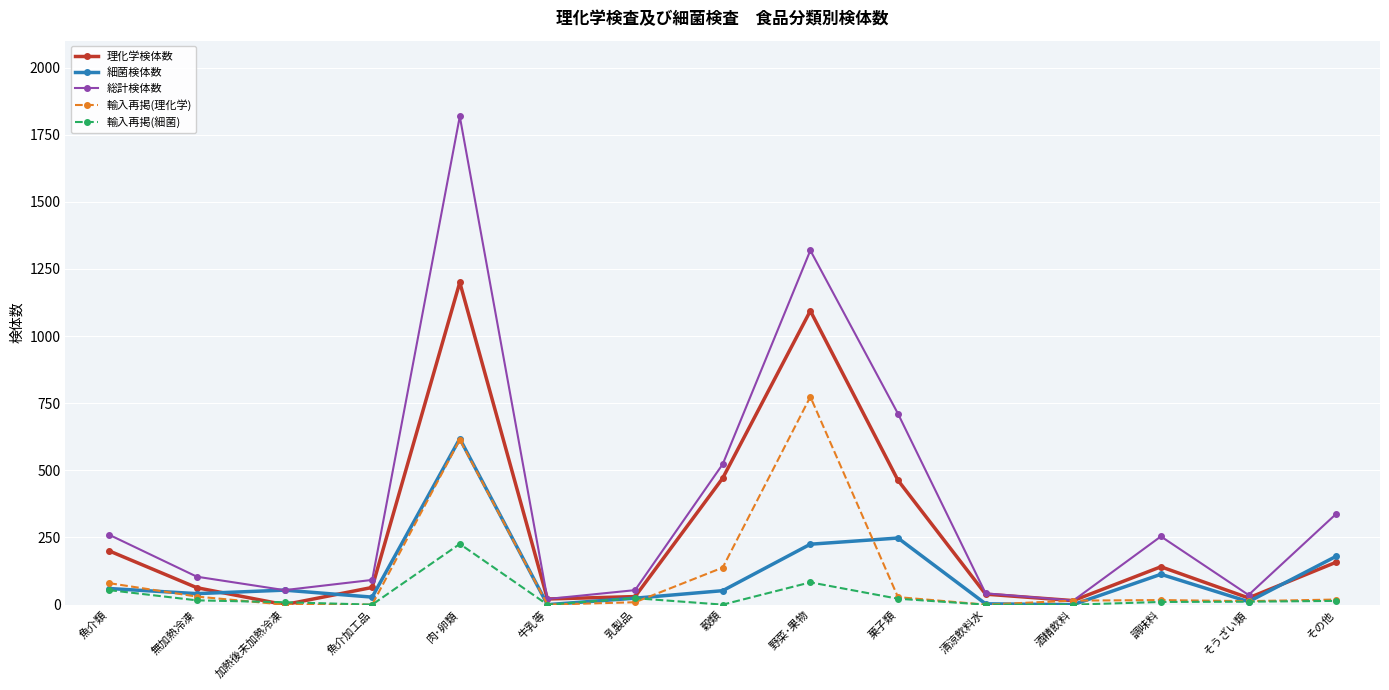

Is the value of 輸入再掲(細菌) at 加熱後未加熱冷凍 greater than the value of 理化学検体数 at 無加熱冷凍?

No